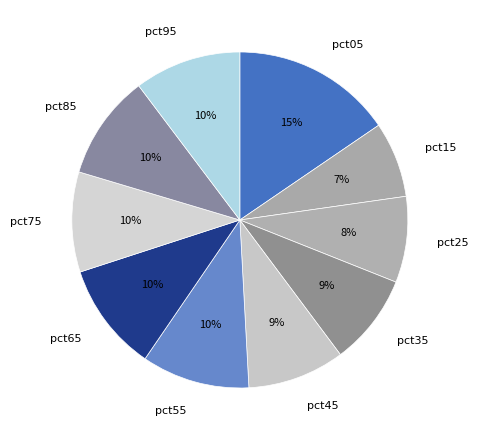

Which slice is the smallest?

pct15